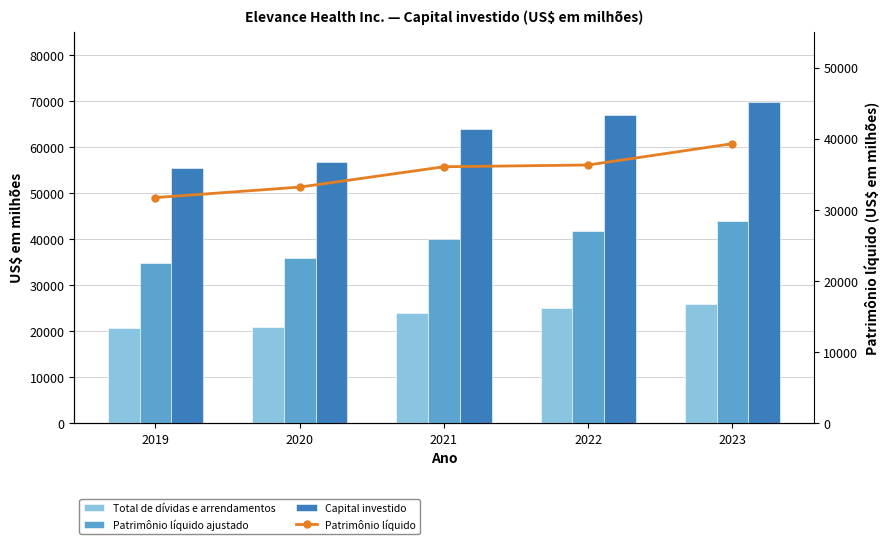

At which label does Patrimônio líquido ajustado reach its peak?

2023